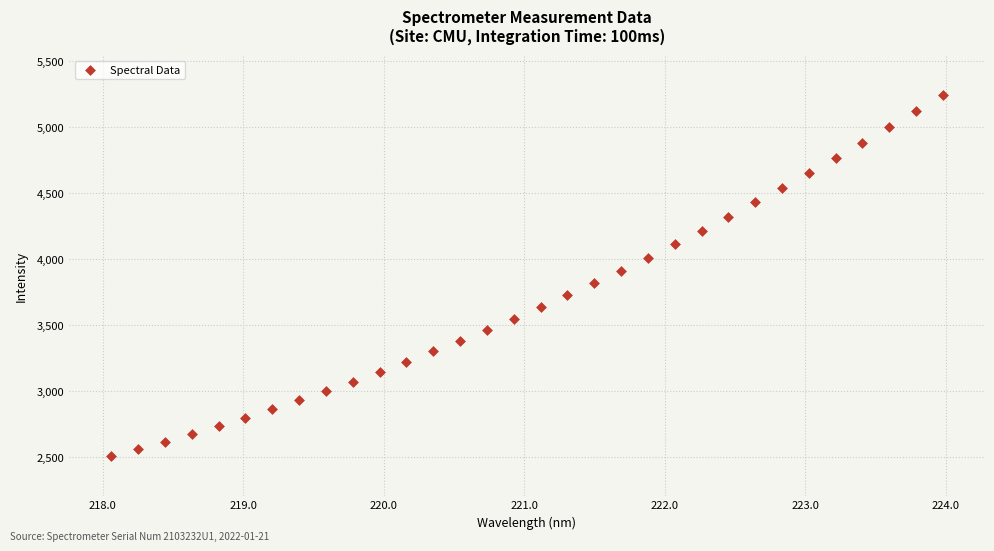

What is the range of X values (max minus min)?

5.9